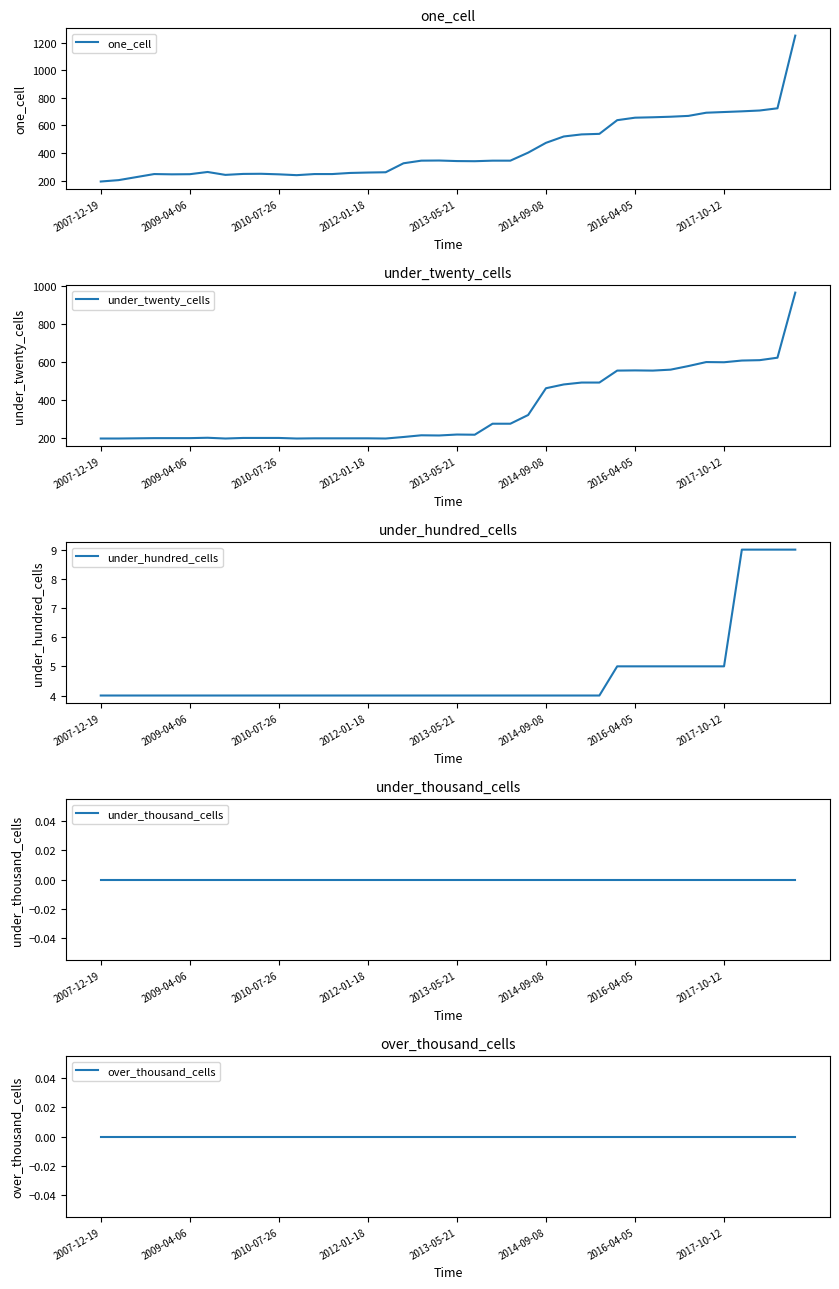

What is the highest value of the one_cell series?

1250